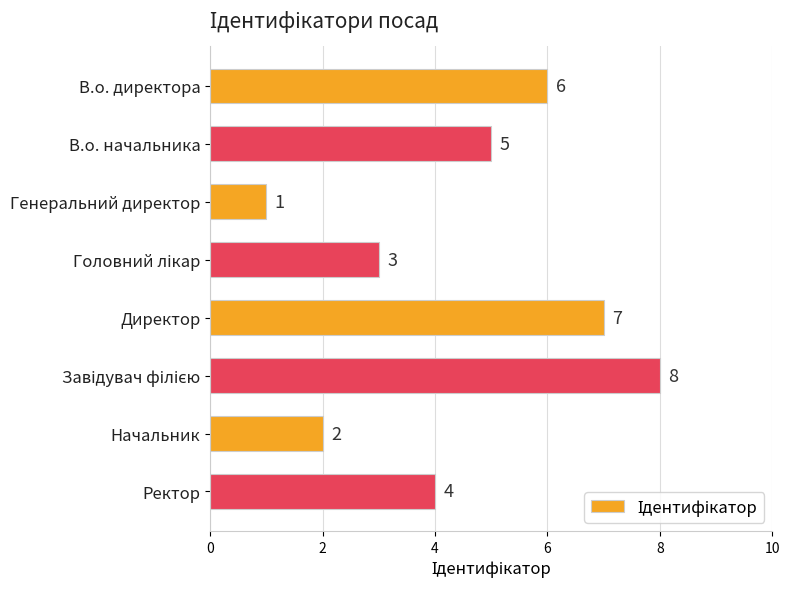

Between Генеральний директор and Директор, which is larger?

Директор